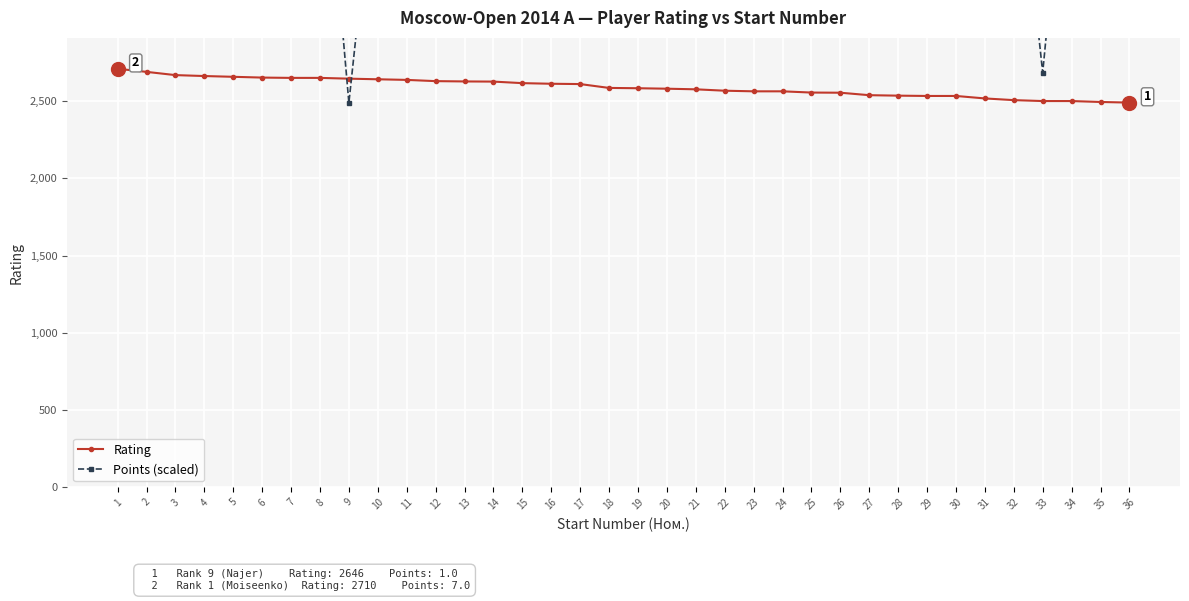

True or false: Rating has a value of 1328 at 16.

False